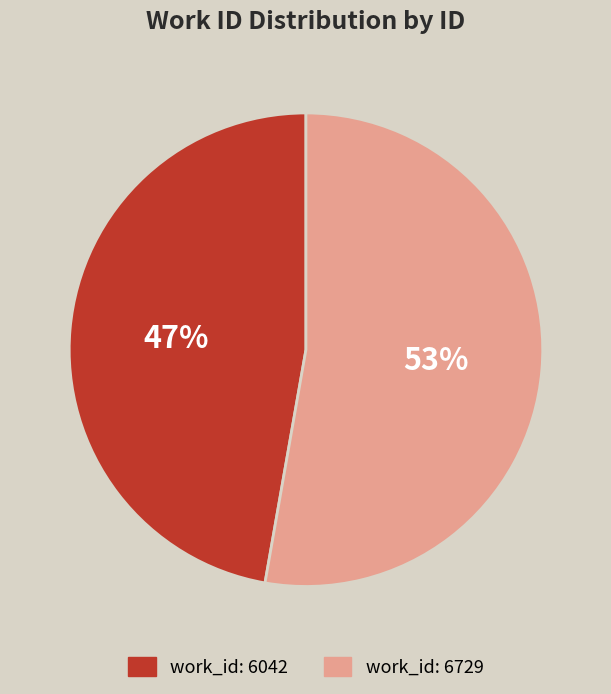

Does any single category account for the majority?

Yes